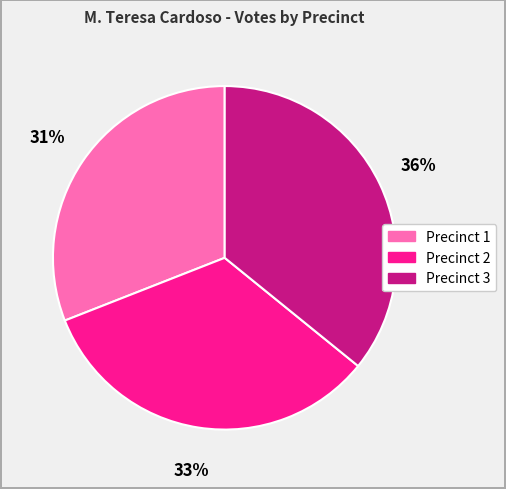

Combined, do Precinct 1 and Precinct 2 account for over 50%?

Yes